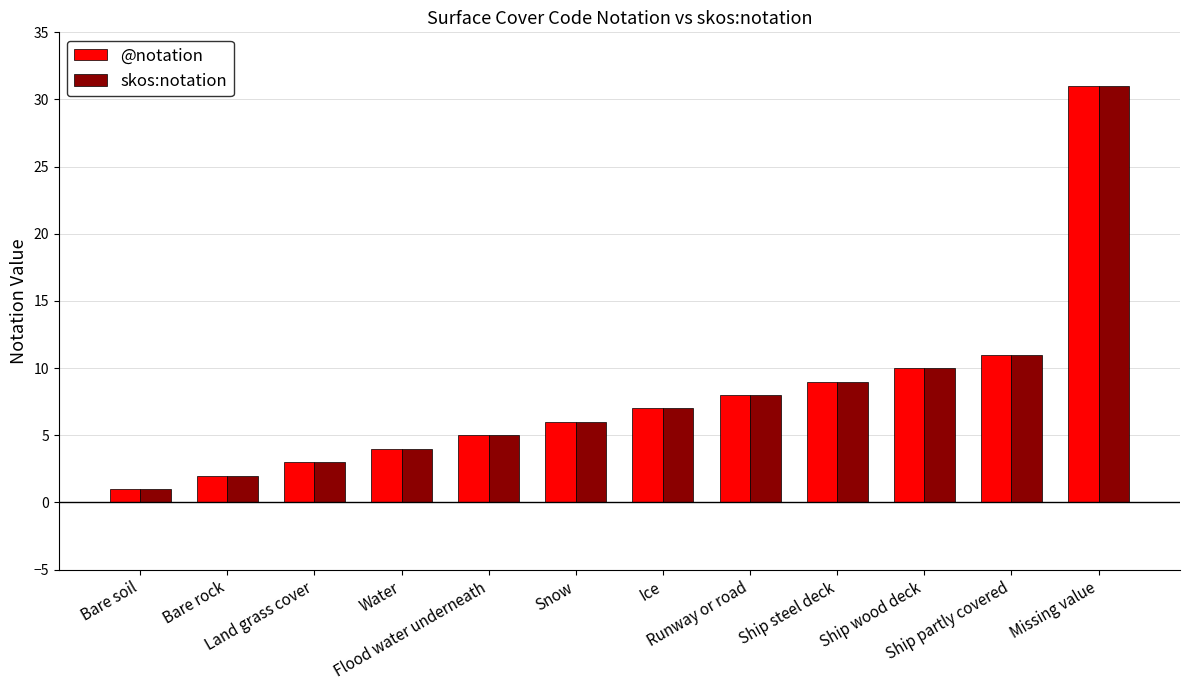

Which category has the lowest value across all series?

Bare soil